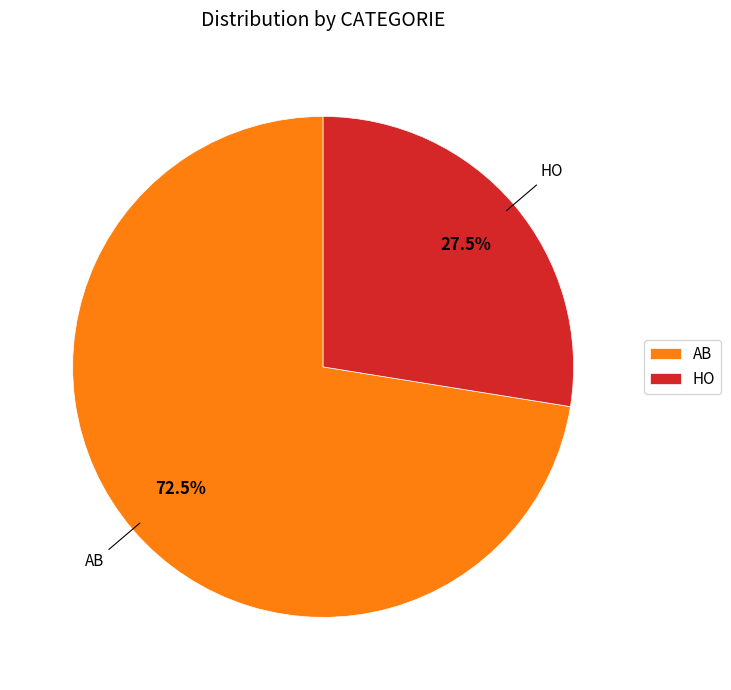

What portion of the pie excludes HO?

72.5%